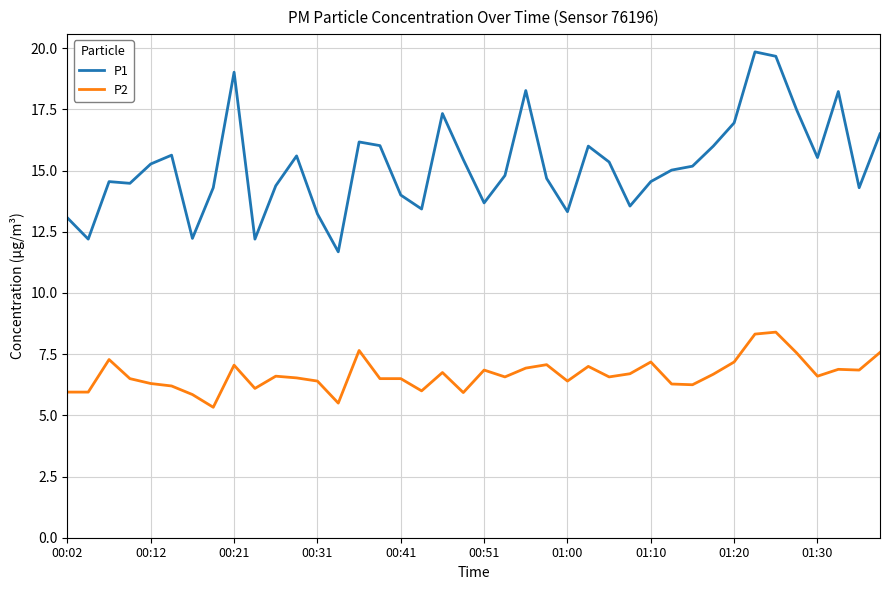

Which series has the widest spread of values?

P1